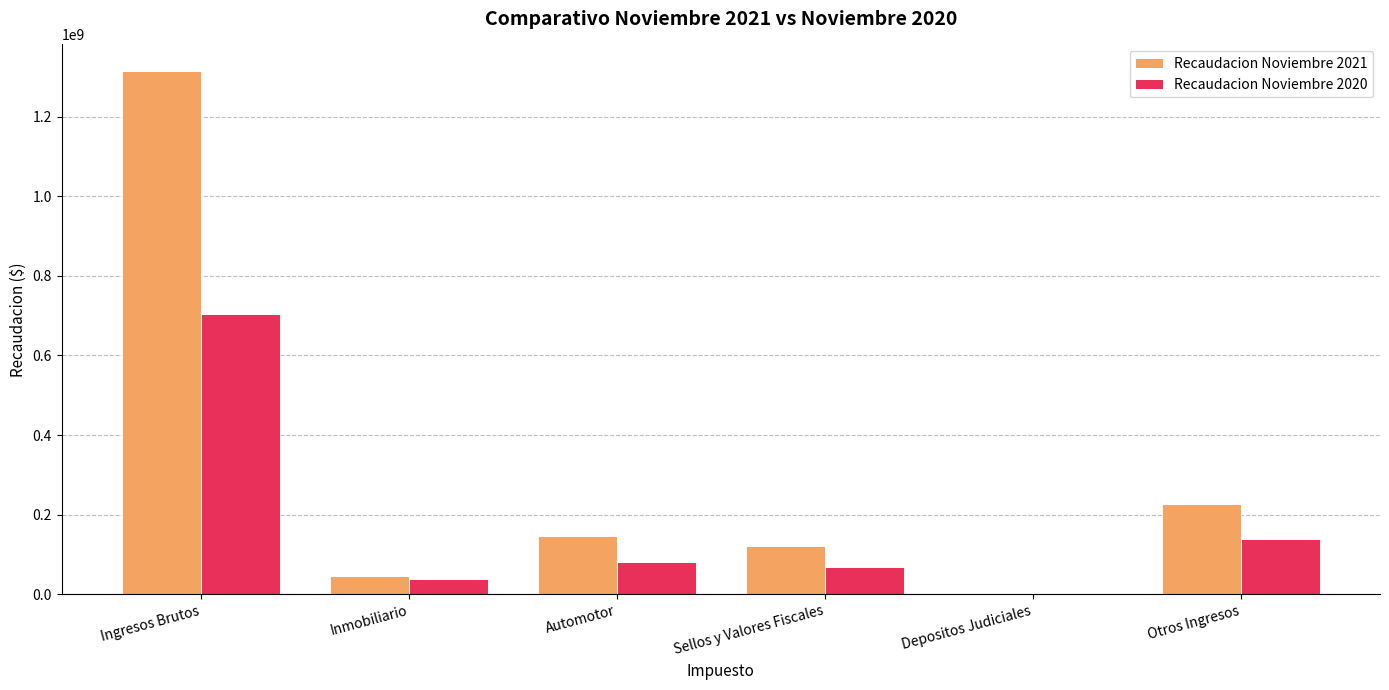

Where is Recaudacion Noviembre 2020 nearest to the value 351781603?

Otros Ingresos